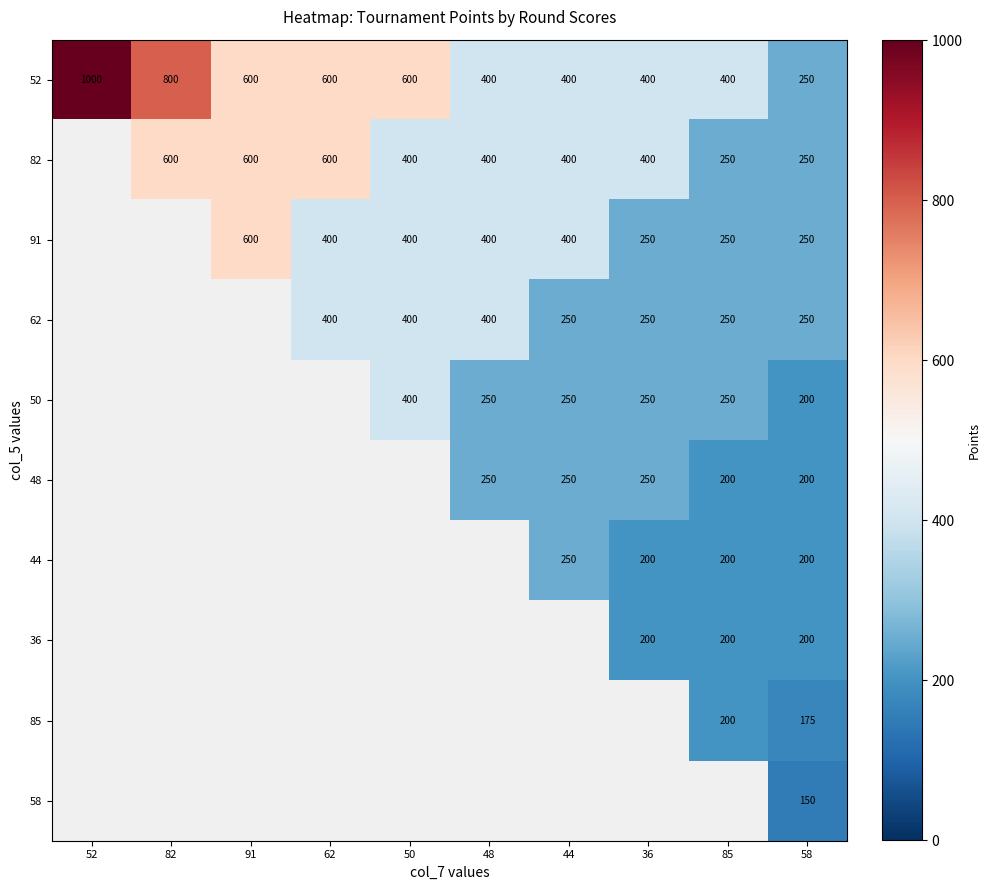

What is the difference between the highest and lowest values at 58?

100